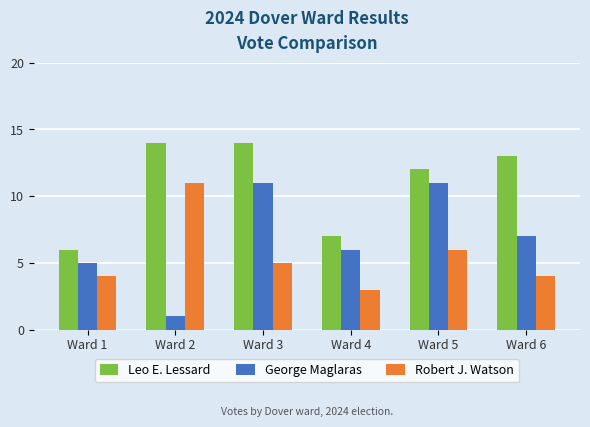

Reading left to right, extract all data points from this chart.

Leo E. Lessard: Ward 1=6	Ward 2=14	Ward 3=14	Ward 4=7	Ward 5=12	Ward 6=13
George Maglaras: Ward 1=5	Ward 2=1	Ward 3=11	Ward 4=6	Ward 5=11	Ward 6=7
Robert J. Watson: Ward 1=4	Ward 2=11	Ward 3=5	Ward 4=3	Ward 5=6	Ward 6=4